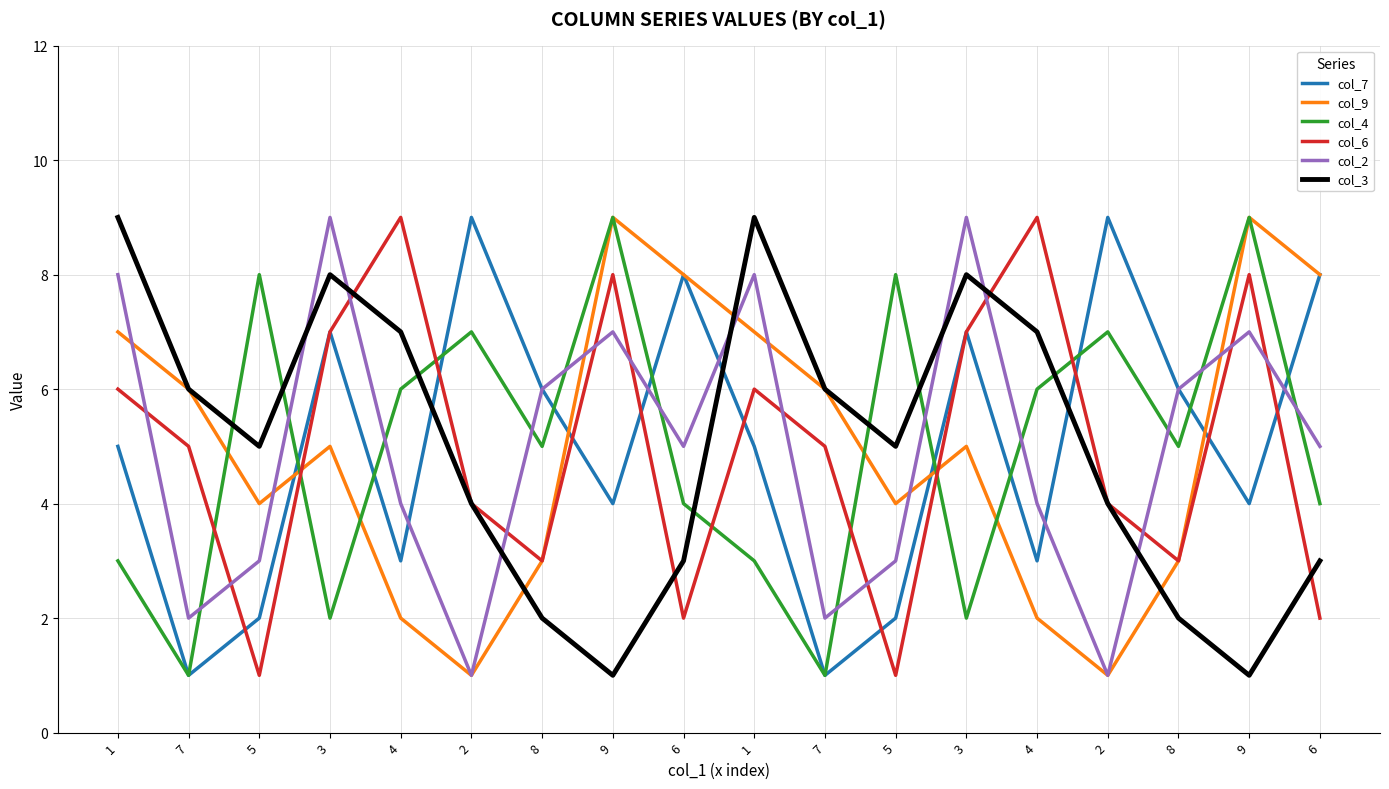

What is the spread (max minus min) of values at 3?

7